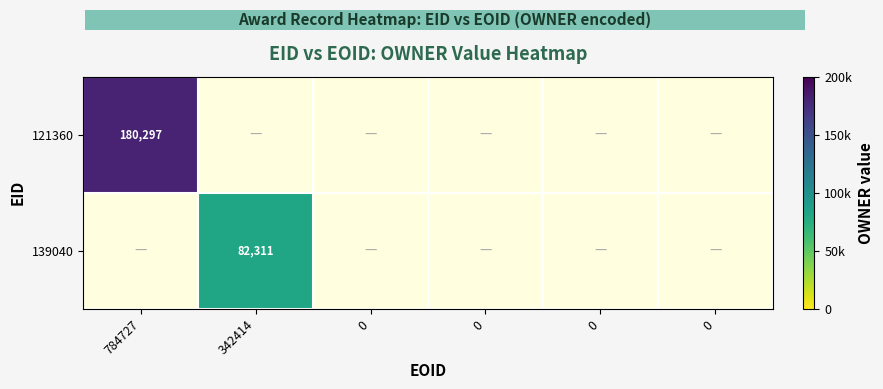

Which category has the highest value in the 121360 series?

784727